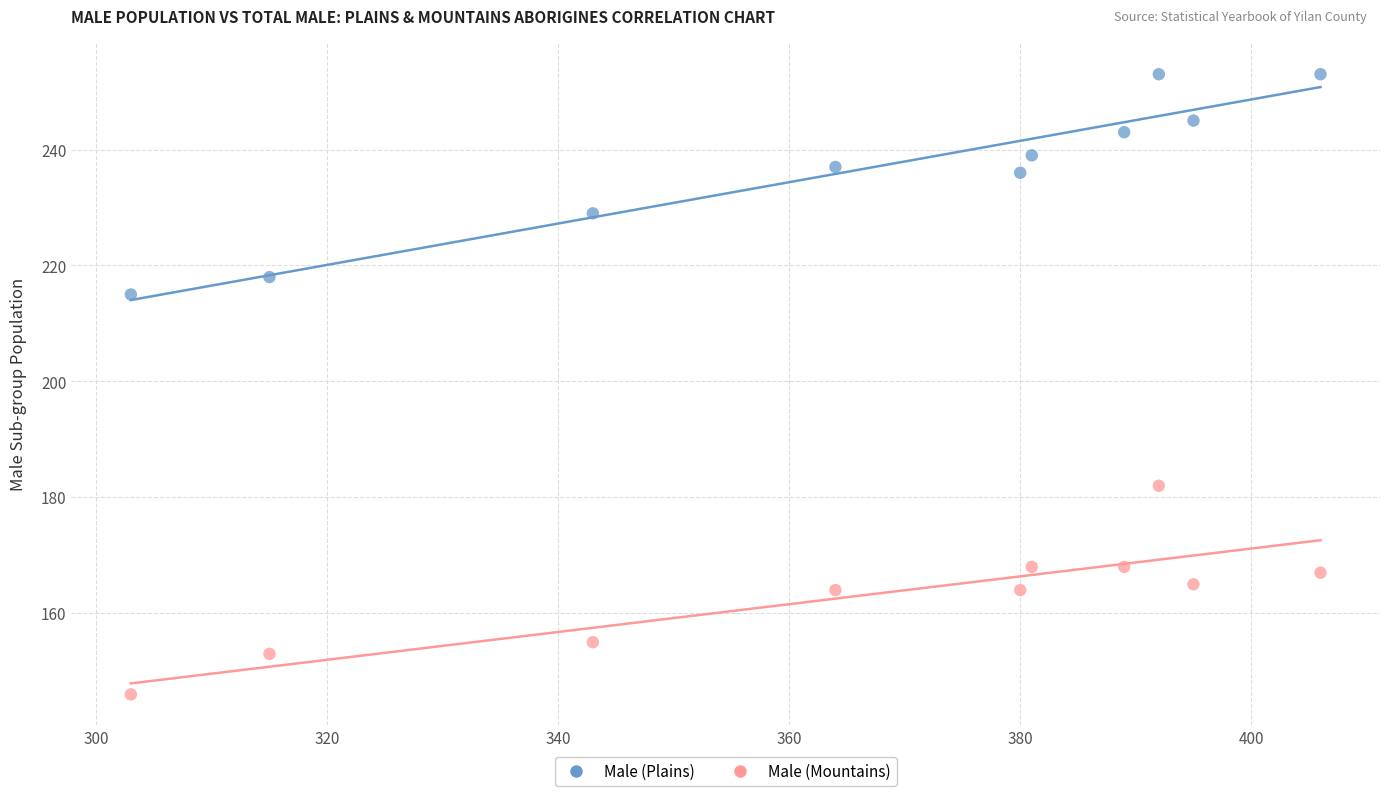

Which series has the largest Y range (max minus min)?

Male (Plains)